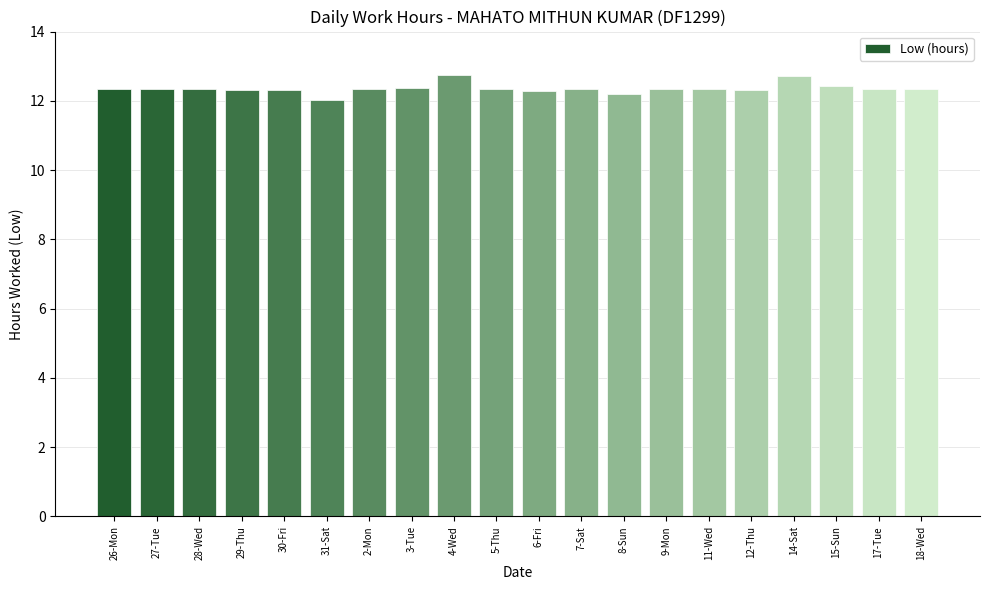

What is the average value?

12.4